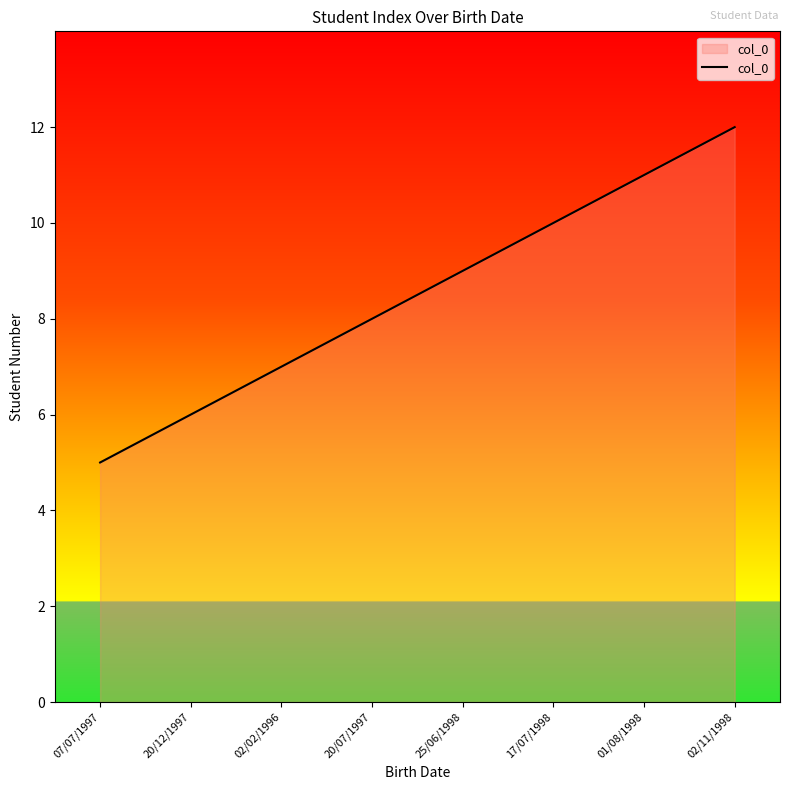

The chart shows a value of 7 at 07/07/1997. True or false?

False